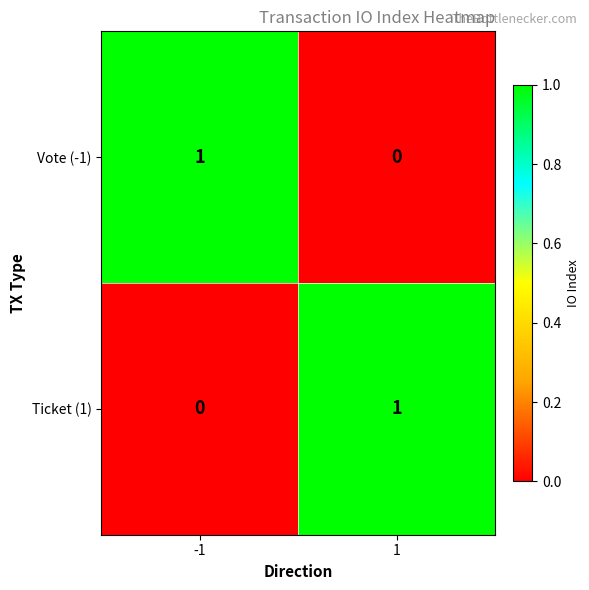

The Vote (-1) series shows 0 at 1. True or false?

True